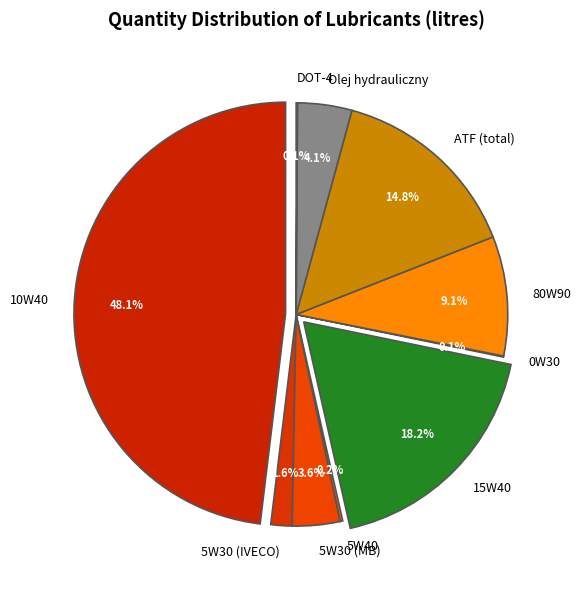

What portion of the pie excludes 15W40?

81.8%